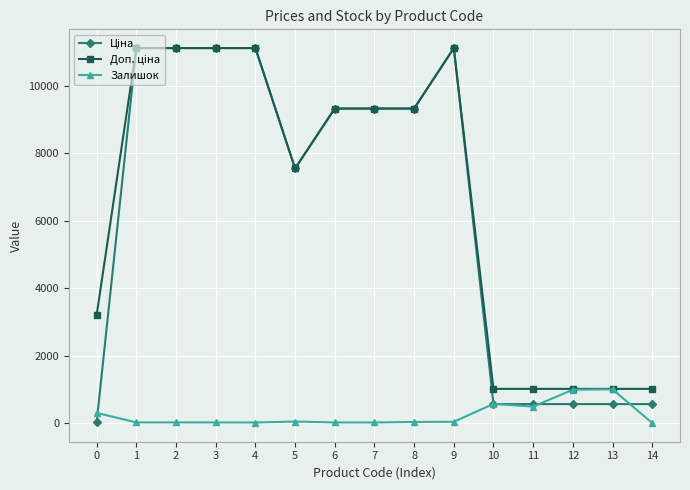

What is the maximum value shown in the chart?

11113.6